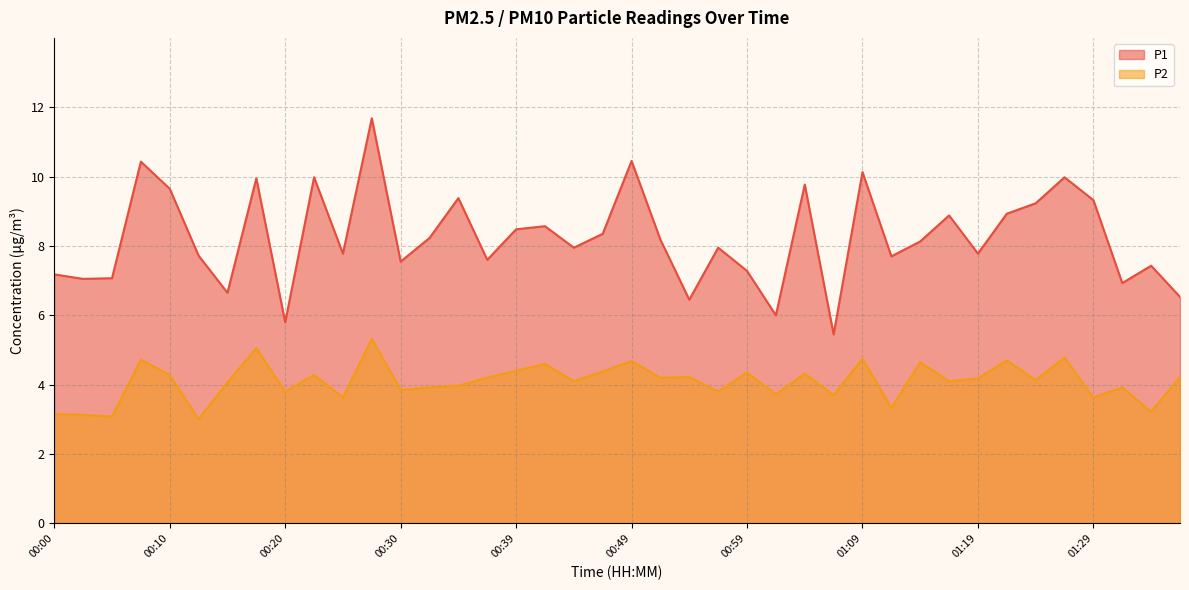

True or false: P1 and P2 cross at least once.

False